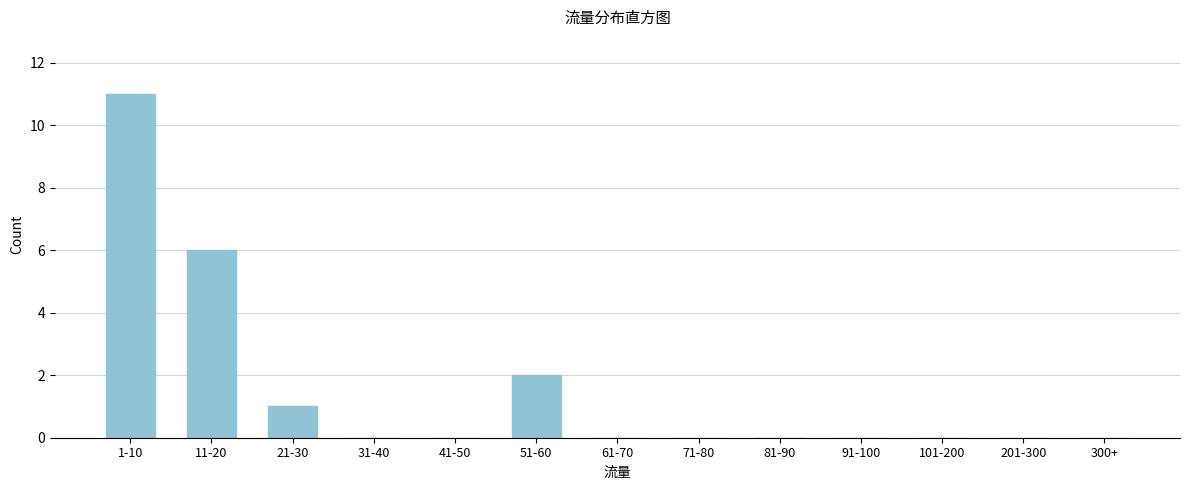

Reading right to left, list all the values displayed in this chart.

300+=0	201-300=0	101-200=0	91-100=0	81-90=0	71-80=0	61-70=0	51-60=2	41-50=0	31-40=0	21-30=1	11-20=6	1-10=11